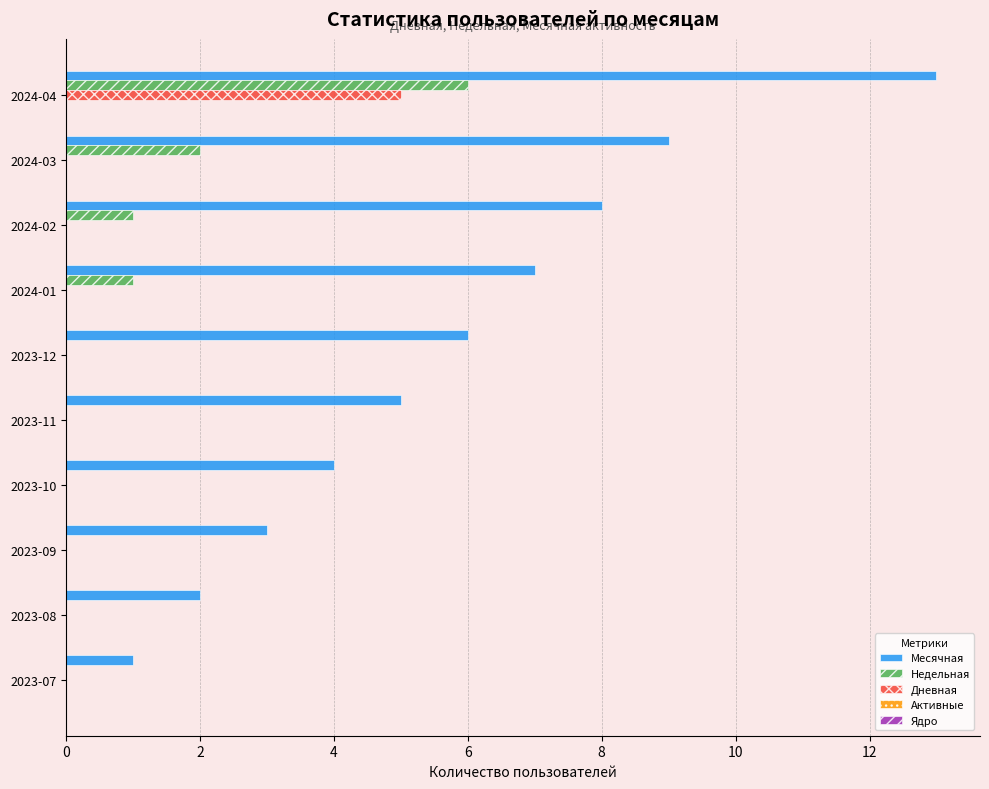

What is the sum of all Недельная values?

10